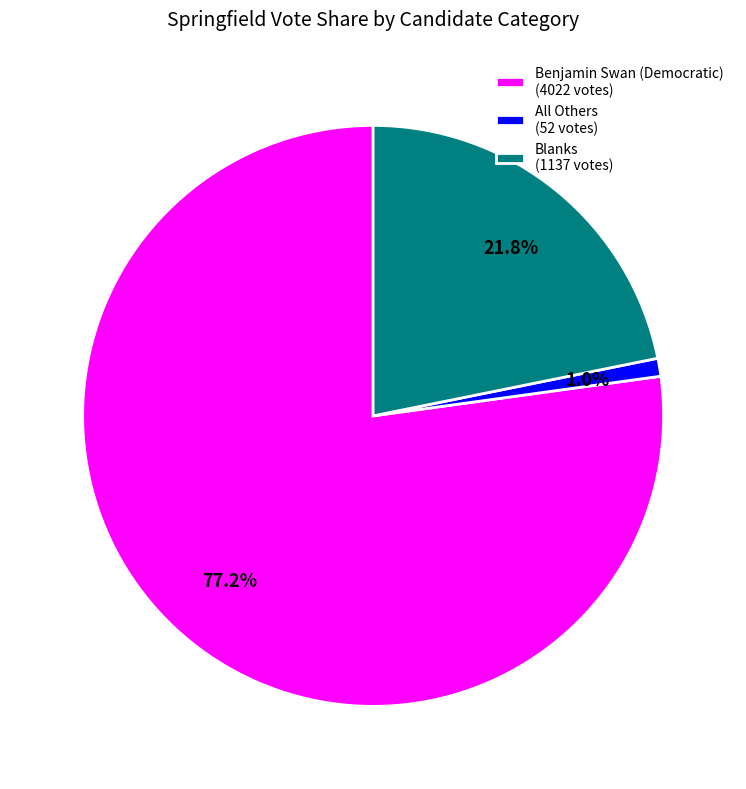

Which slice is the smallest?

All Others